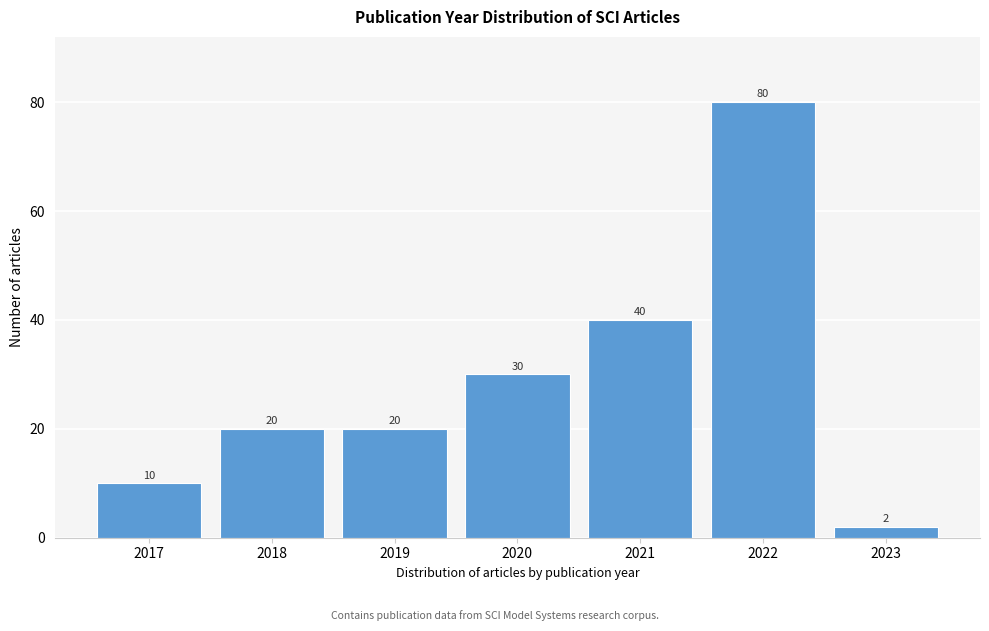

Reading left to right, what are all the values shown in this chart?

10	20	20	30	40	80	2